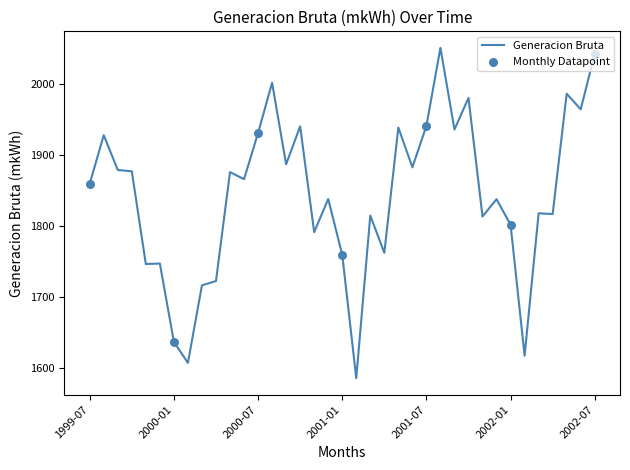

What is the difference between the maximum and minimum values?

464.7